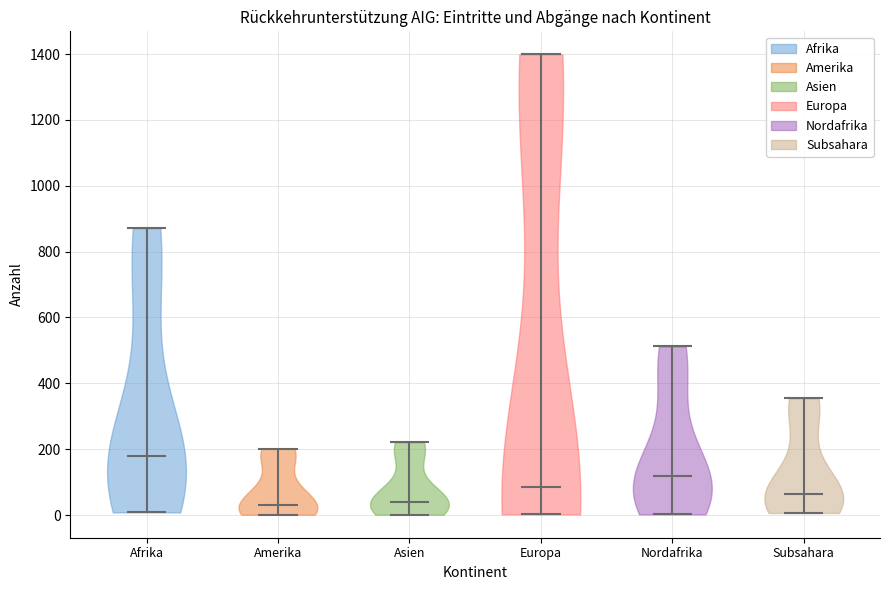

Reading left to right, read every violin against the y-axis: where its median line is, and the lowest and highest points it reaches. The values are not printed on the chart, so give them approximately, as read against the axis.

Afrika: median line 180, lowest point 0, highest point 880
Amerika: median line 40, lowest point 0, highest point 200
Asien: median line 40, lowest point 0, highest point 220
Europa: median line 80, lowest point 0, highest point 1400
Nordafrika: median line 120, lowest point 0, highest point 520
Subsahara: median line 60, lowest point 0, highest point 360